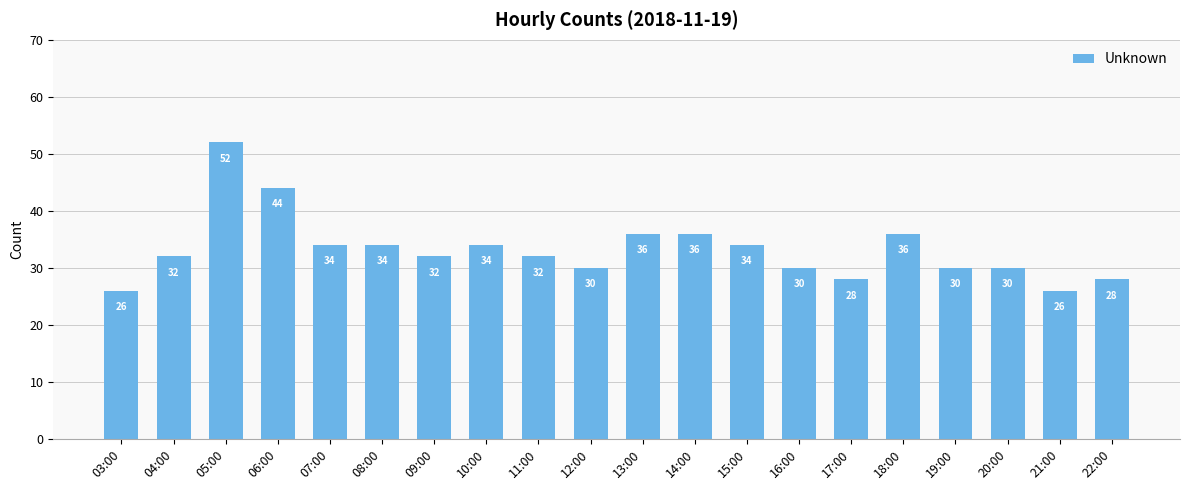

What position from the right is 16:00?

7